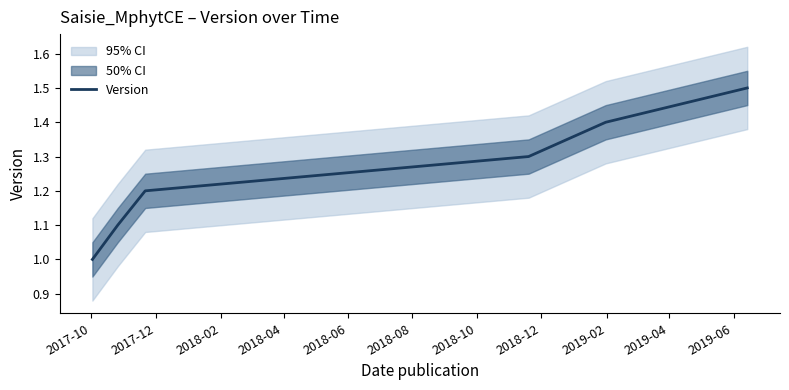

What is the difference between the maximum and minimum values?

0.5